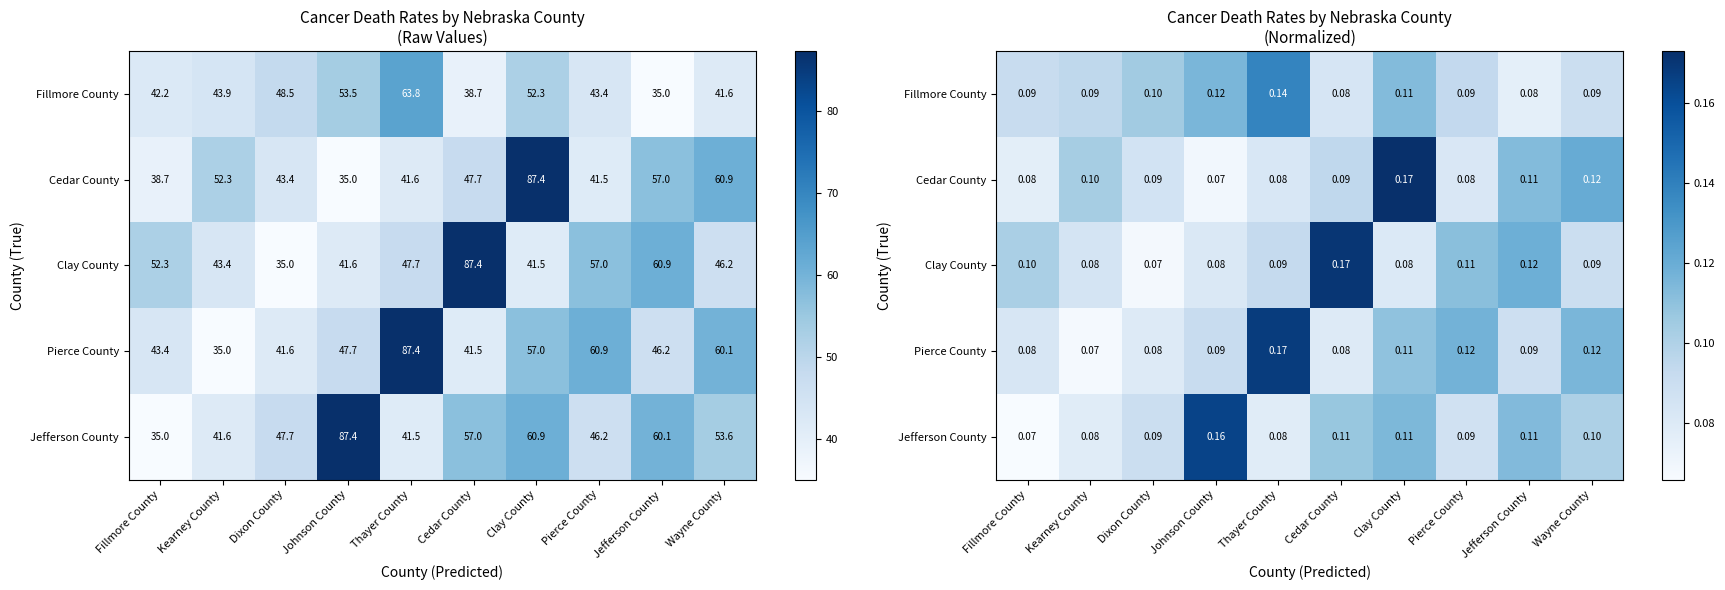

How many series are shown in this chart?

5